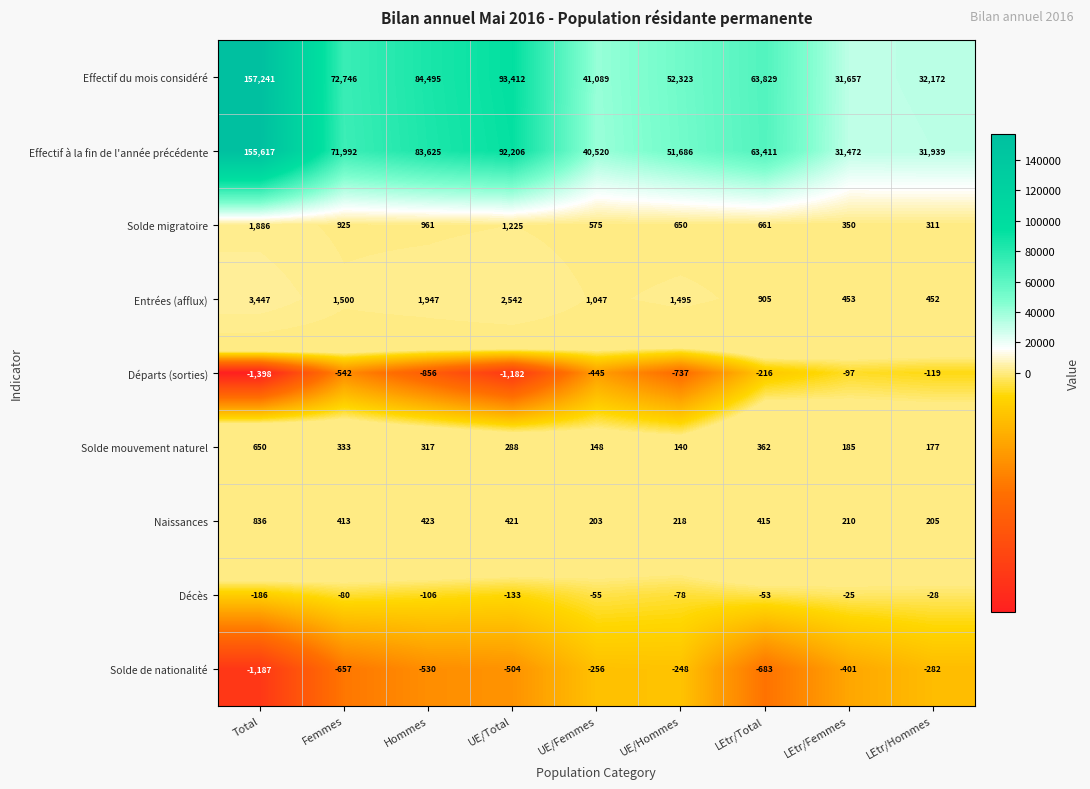

How many distinct data groups are displayed?

9